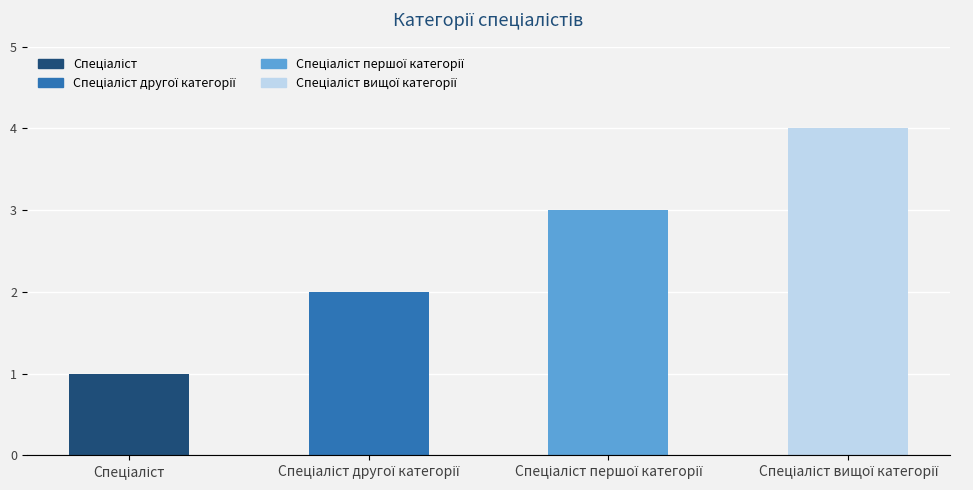

What is the minimum value shown in the chart?

1